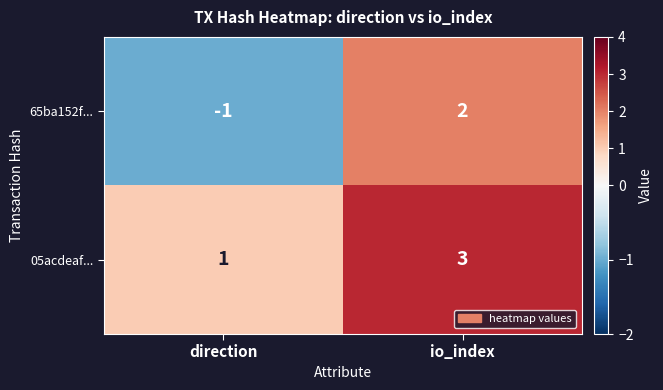

At which label does 05acdeaf... reach its peak?

io_index